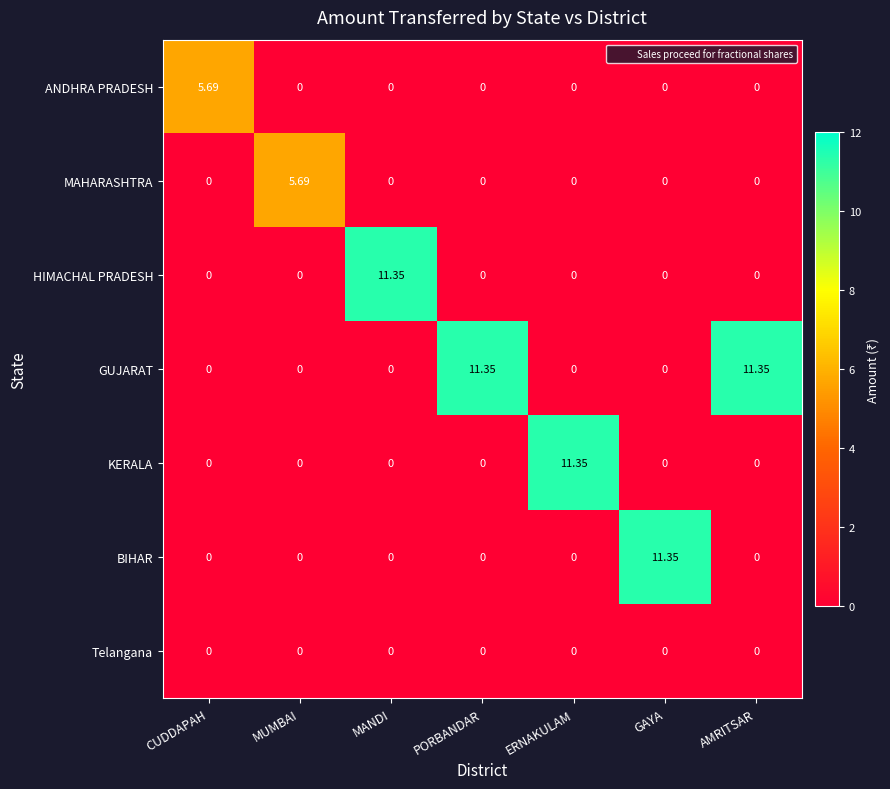

Which series has the largest total across all categories?

GUJARAT